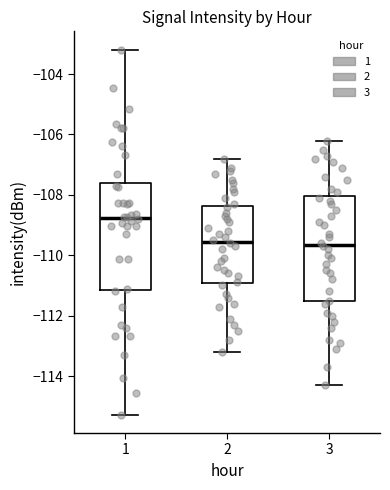

Reading left to right, transcribe this box plot: for each box, give where its median line is, the range the box spans, and where its two whiskers end, as read against the y-axis. The values are not printed on the chart, so give them approximately, as read against the axis.

1: median -108.8, box -111.2 to -107.6, whiskers -115.2 to -103.2
2: median -109.6, box -111.0 to -108.4, whiskers -113.2 to -106.8
3: median -109.6, box -111.6 to -108.0, whiskers -114.2 to -106.2